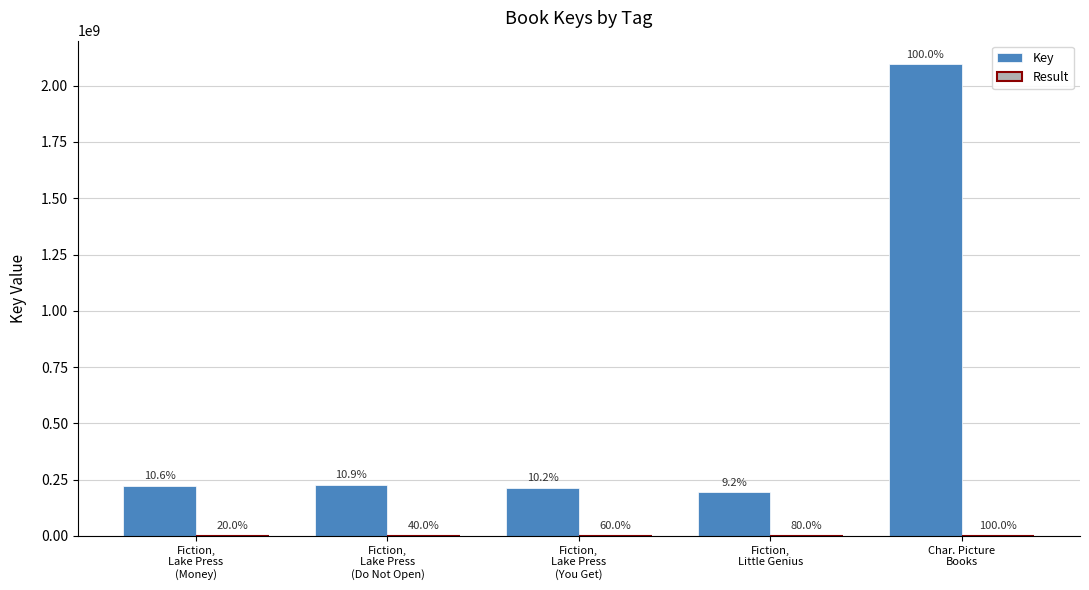

The Result series shows 4 at Fiction,
Little Genius. True or false?

True